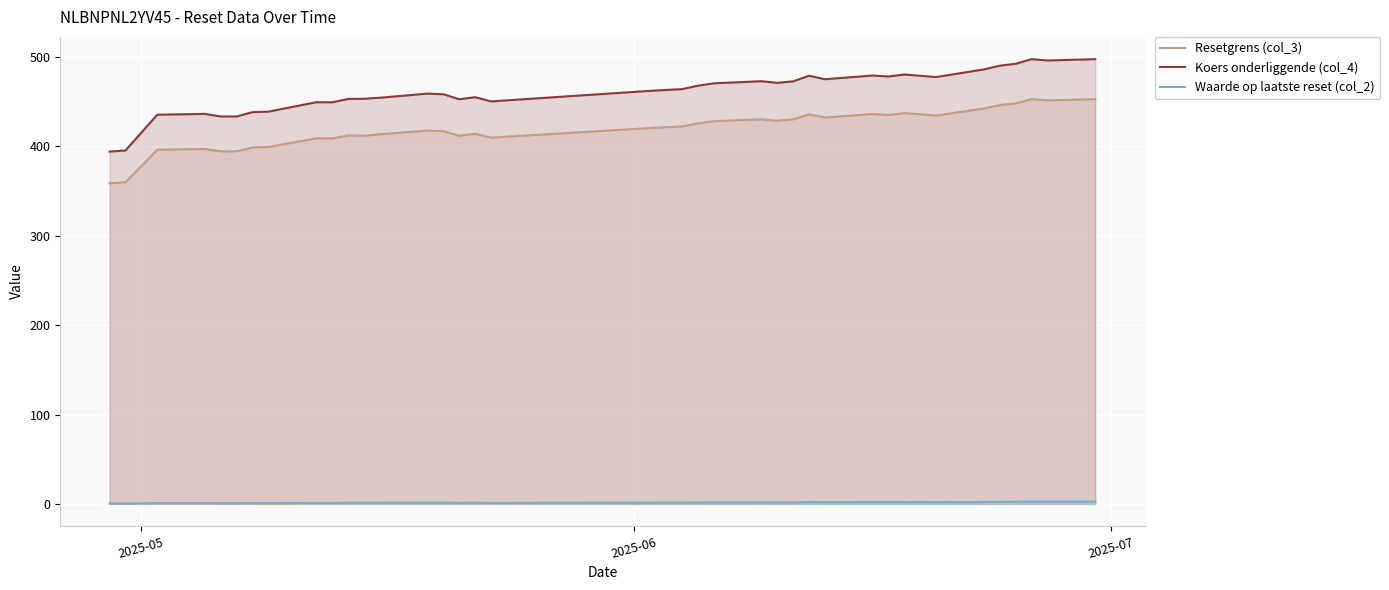

Reading right to left, list all the values displayed in this chart.

Resetgrens (col_3): 452.6	451.3	452.7	448.0	446.0	442.3	434.4	437.0	435.0	436.0	432.2	435.8	430.1	428.5	430.2	428.0	425.6	422.1	421.3	420.4	409.7	413.9	411.8	416.9	417.6	413.4	411.8	412.2	408.7	408.8	399.2	398.7	394.3	394.3	396.9	396.1	359.7	358.6
Koers onderliggende (col_4): 497.4	495.9	497.4	492.3	490.1	486.0	477.4	480.2	478.0	479.1	475.0	478.9	472.6	470.9	472.8	470.4	467.7	463.9	463.0	462.0	450.2	454.9	452.6	458.2	458.9	454.3	453.1	452.9	449.1	449.3	438.7	438.2	433.4	433.3	436.2	435.3	395.3	394.0
Waarde op laatste reset (col_2): 2.7	2.6	2.7	2.5	2.4	2.2	1.9	2.0	1.9	1.9	1.8	2.0	1.7	1.7	1.8	1.7	1.6	1.5	1.4	1.4	1.1	1.3	1.2	1.4	1.4	1.3	1.3	1.2	1.1	1.1	0.9	0.9	0.8	0.8	0.9	0.9	0.4	0.4